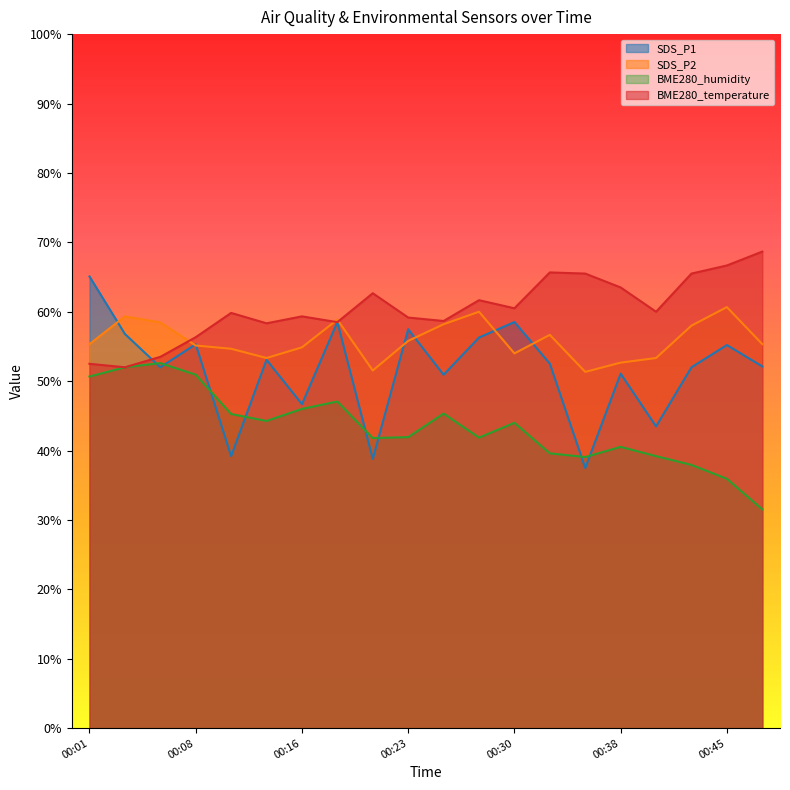

The value of SDS_P1 at 00:16 is 70.8. True or false?

False